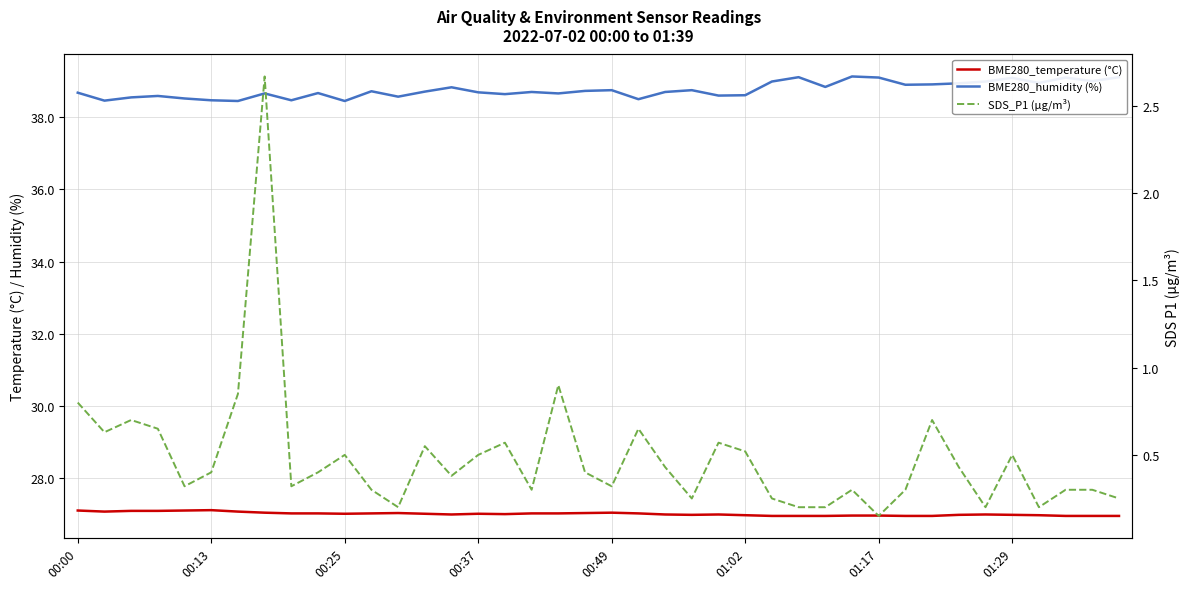

True or false: BME280_humidity (%) and SDS_P1 (µg/m³) intersect in this chart.

False